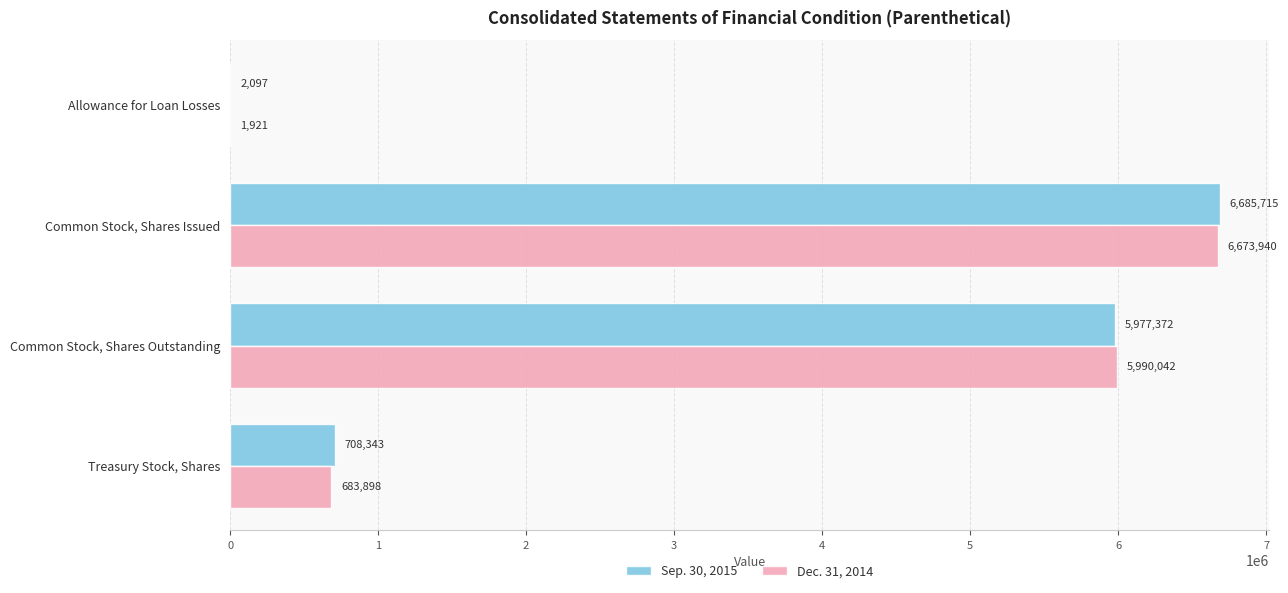

The Dec. 31, 2014 series shows 1775033 at Common Stock, Shares Issued. True or false?

False